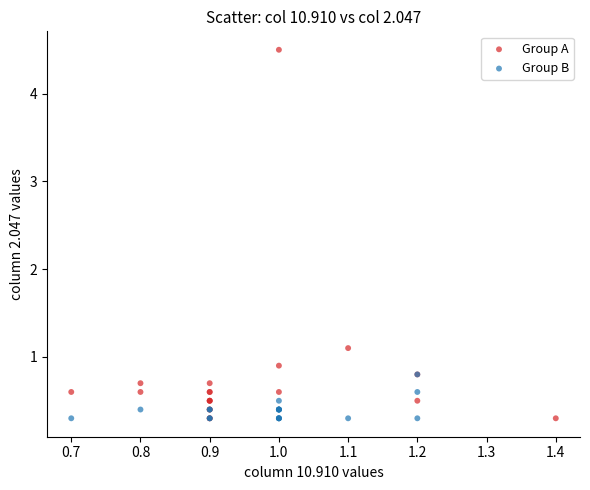

Which series reaches the maximum Y coordinate?

Group A